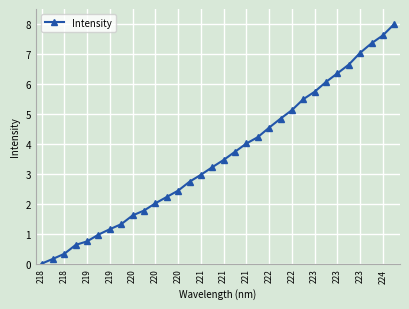

True or false: the data has more than 2 interior local peaks.

False